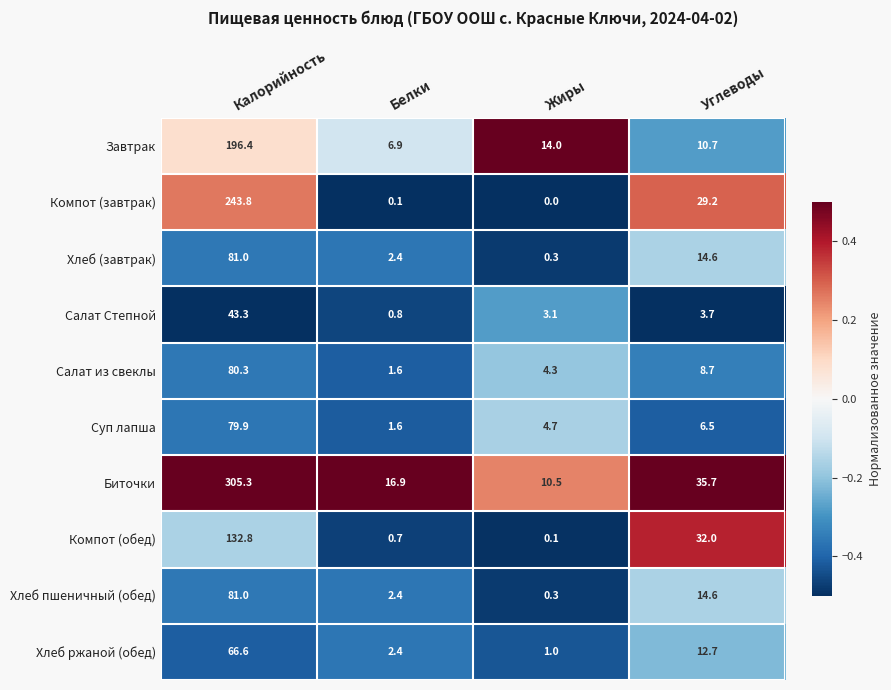

Where does the Хлеб (завтрак) series first go above 14?

Калорийность